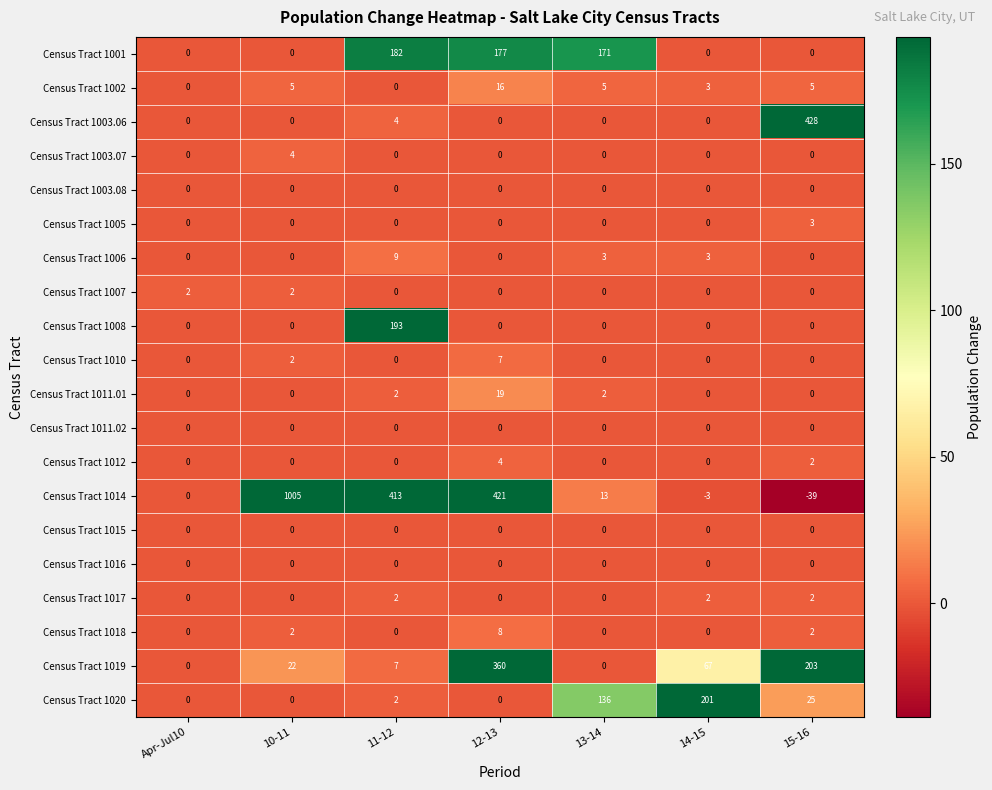

Which series changed the most between 13-14 and 15-16?

Census Tract 1003.06